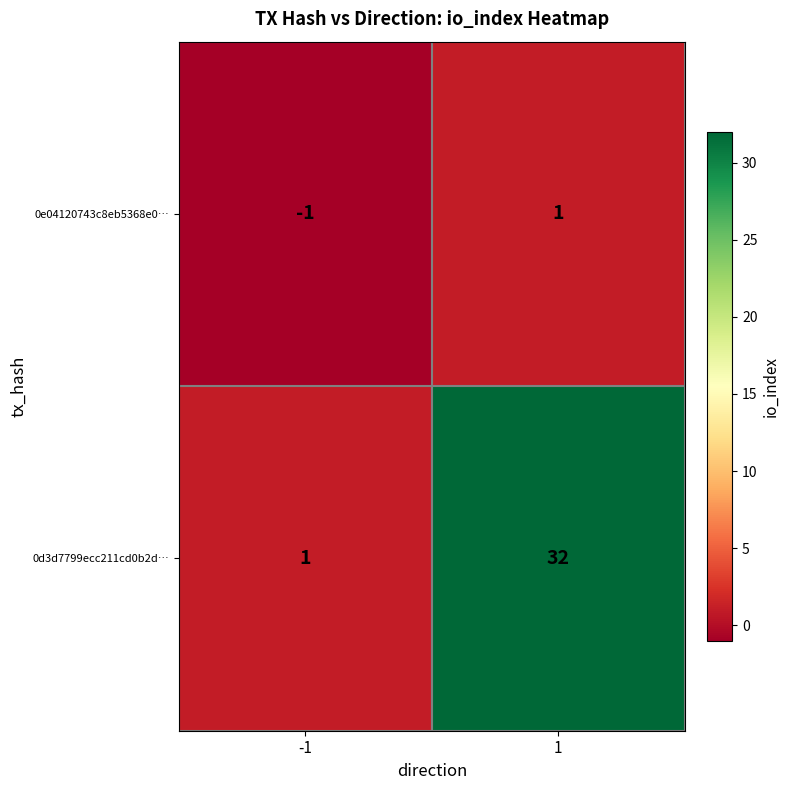

Read the 0d3d7799ecc211cd0b2d… value at 1, to the nearest 5.

30